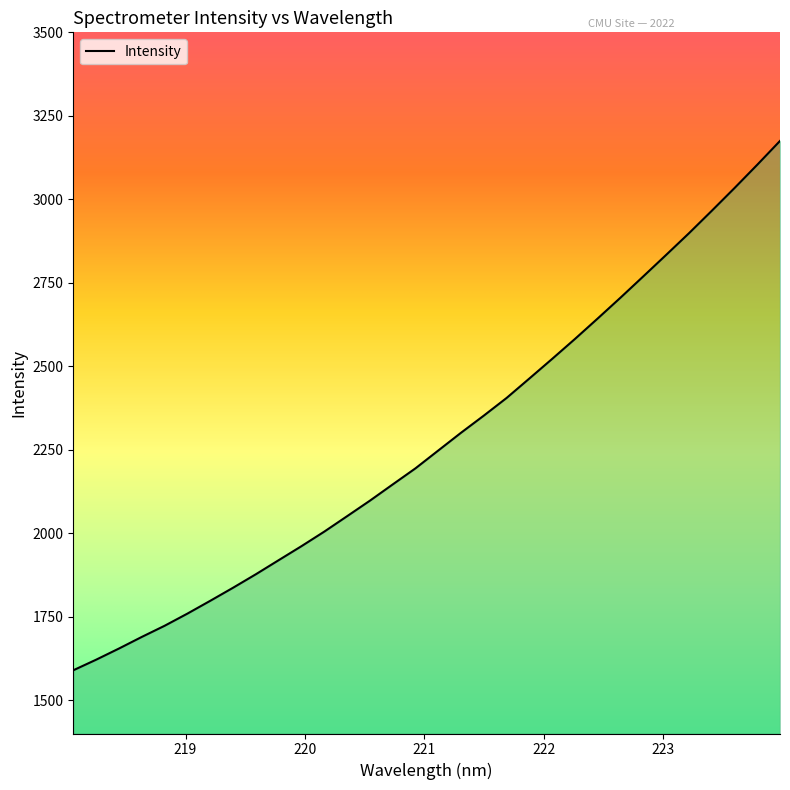

What is the difference between the maximum and minimum values?

1585.4